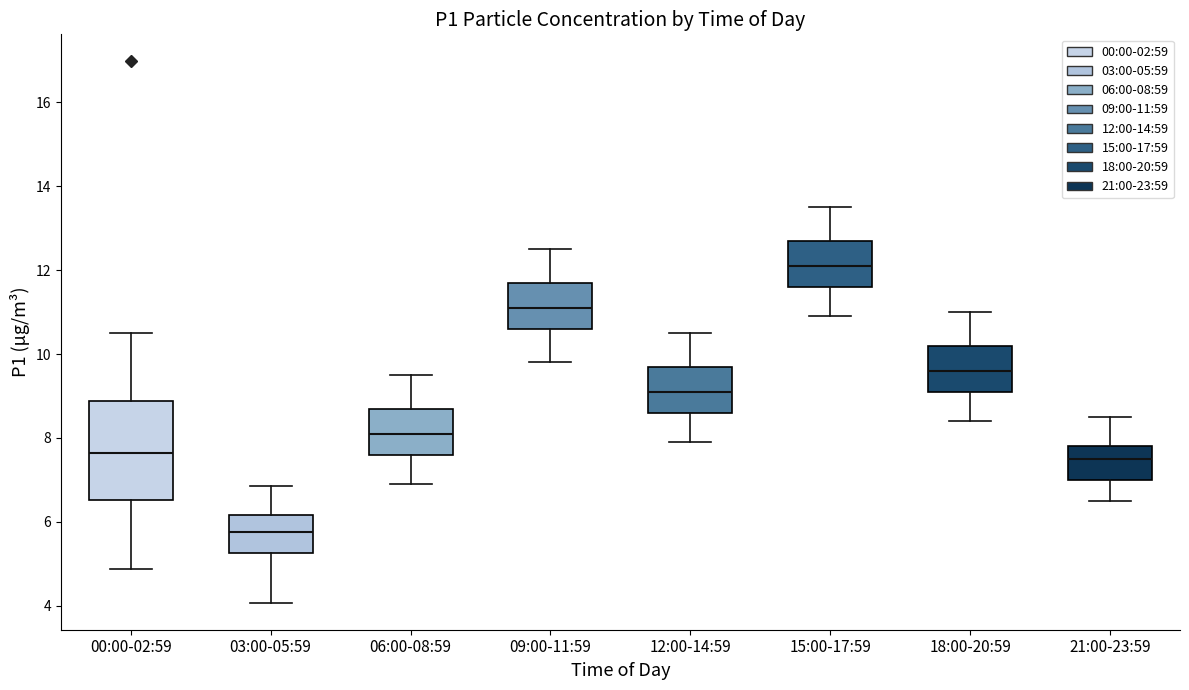

Reading left to right, transcribe this box plot: for each box, give where its median line is, the range the box spans, and where its two whiskers end, as read against the y-axis. The values are not printed on the chart, so give them approximately, as read against the axis.

00:00-02:59: median 7.6, box 6.6 to 8.8, whiskers 4.8 to 10.6
03:00-05:59: median 5.8, box 5.2 to 6.2, whiskers 4.0 to 6.8
06:00-08:59: median 8.2, box 7.6 to 8.8, whiskers 7.0 to 9.6
09:00-11:59: median 11.2, box 10.6 to 11.8, whiskers 9.8 to 12.6
12:00-14:59: median 9.2, box 8.6 to 9.8, whiskers 8.0 to 10.6
15:00-17:59: median 12.2, box 11.6 to 12.8, whiskers 11.0 to 13.6
18:00-20:59: median 9.6, box 9.2 to 10.2, whiskers 8.4 to 11.0
21:00-23:59: median 7.6, box 7.0 to 7.8, whiskers 6.6 to 8.6